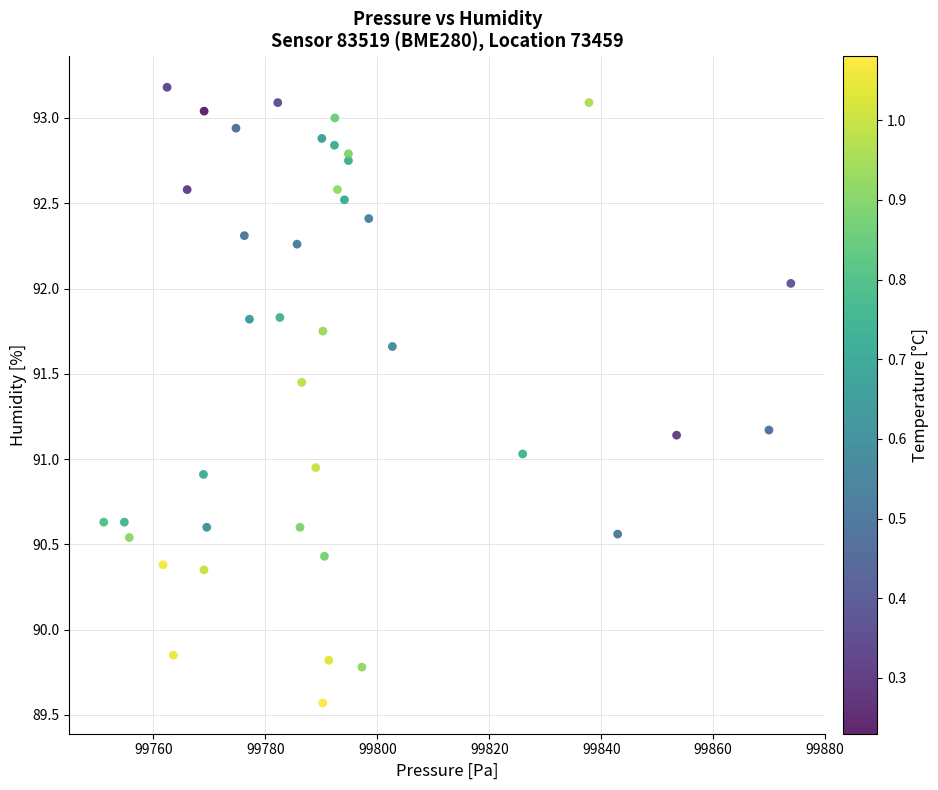

What is the range of Y values (max minus min)?

3.6